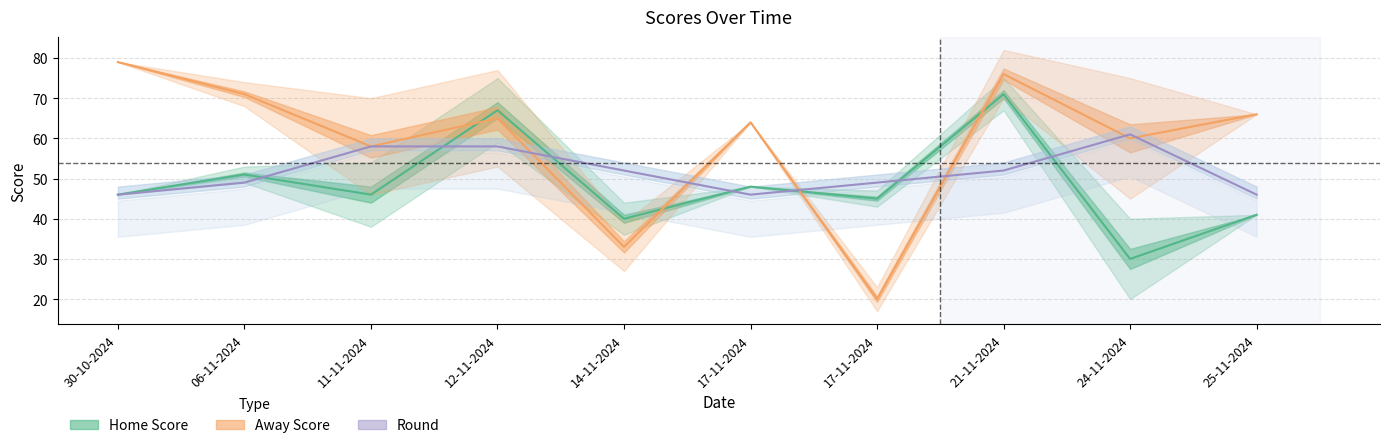

Where do Away Score and Home Score first cross each other?

11-11-2024 and 12-11-2024